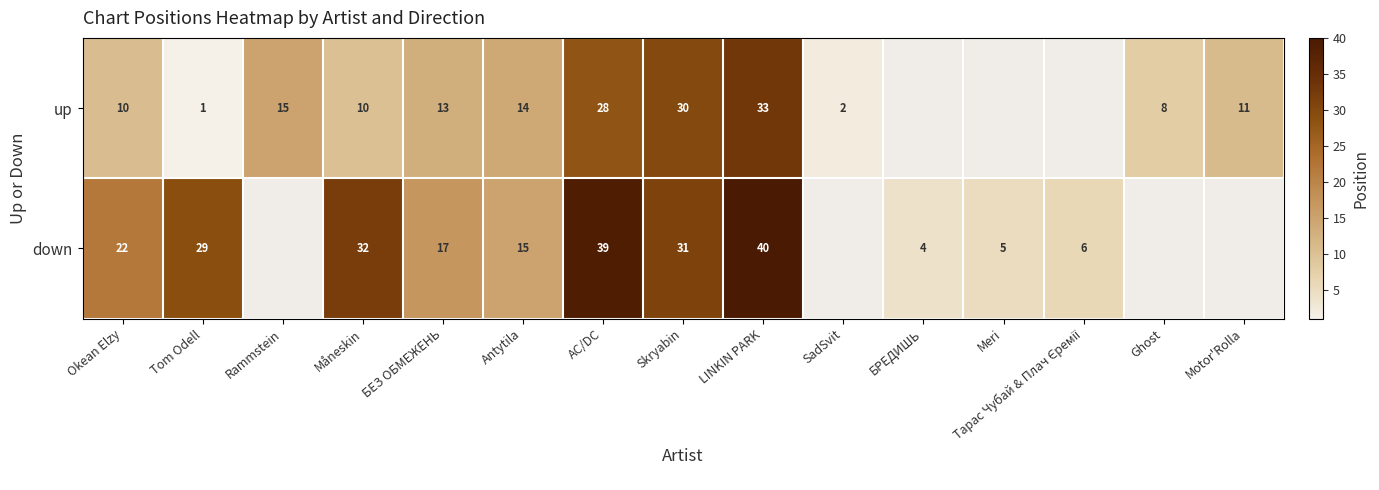

What is the greatest value displayed?

40.0